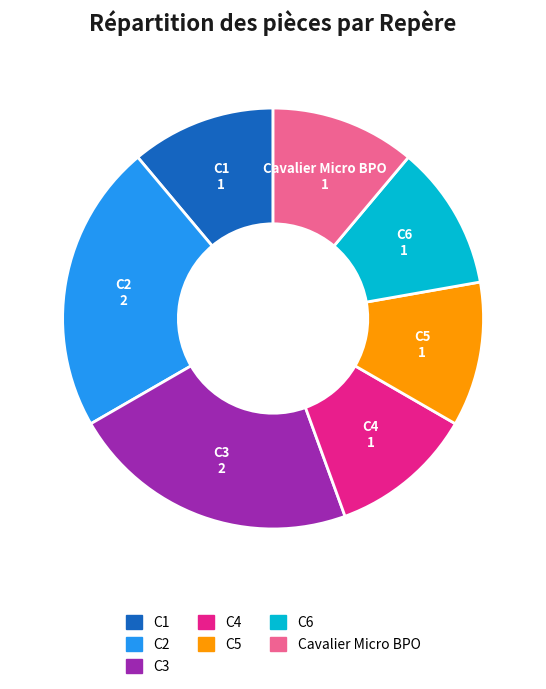

The C6 slice represents 26% of the pie. True or false?

False